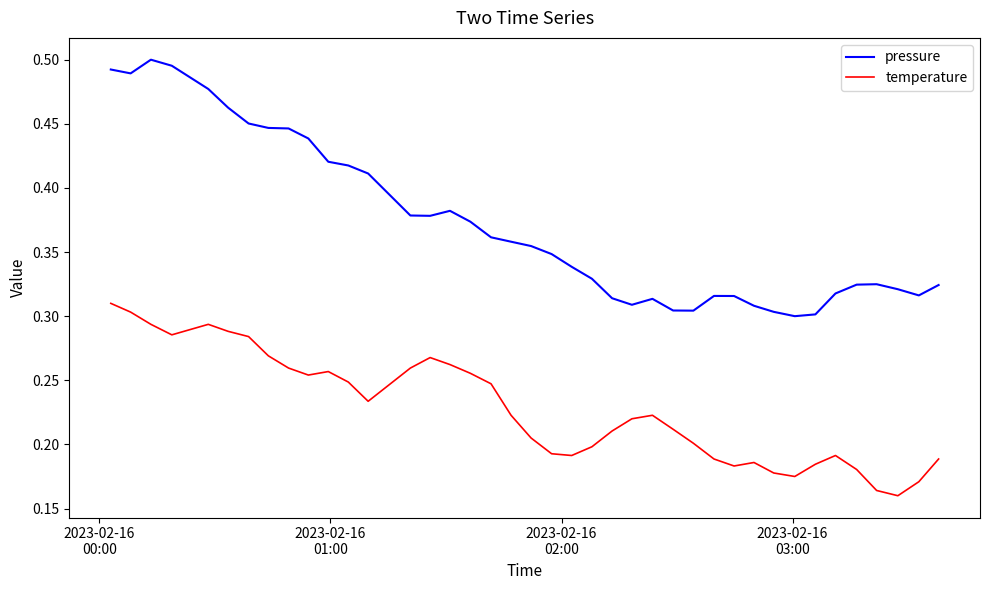

Which series has the widest spread of values?

pressure